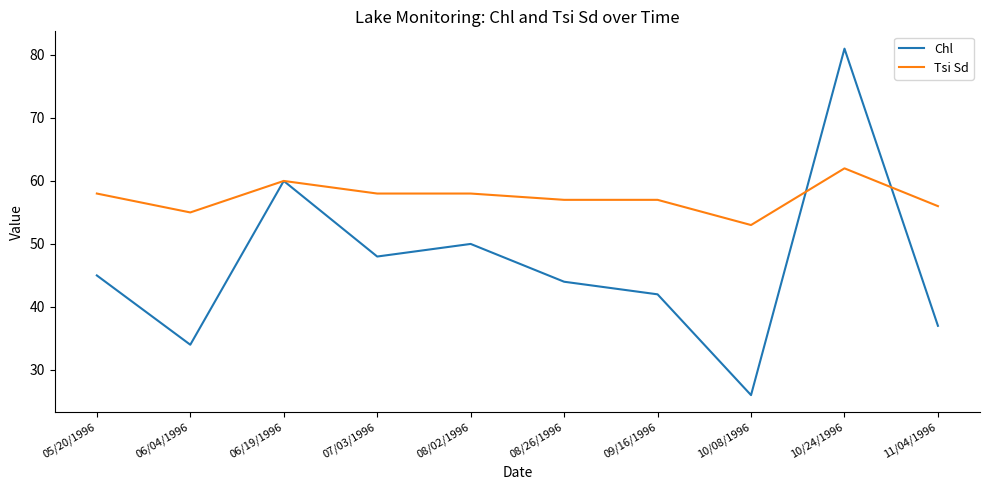

Between 08/02/1996 and 11/04/1996, which series saw the biggest shift?

Chl